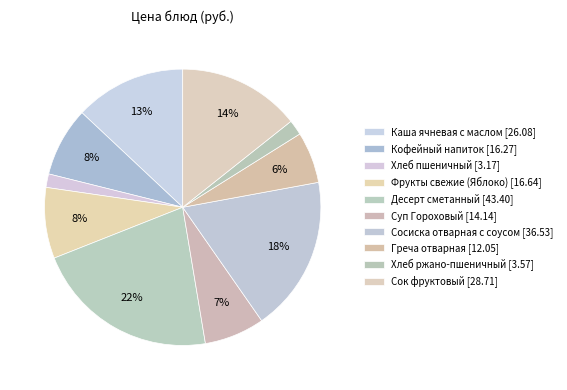

Rank the categories by value from lowest to highest.

Хлеб пшеничный, Хлеб ржано-пшеничный, Греча отварная, Суп Гороховый, Кофейный напиток, Фрукты свежие (Яблоко), Каша ячневая с маслом, Сок фруктовый, Сосиска отварная с соусом, Десерт сметанный